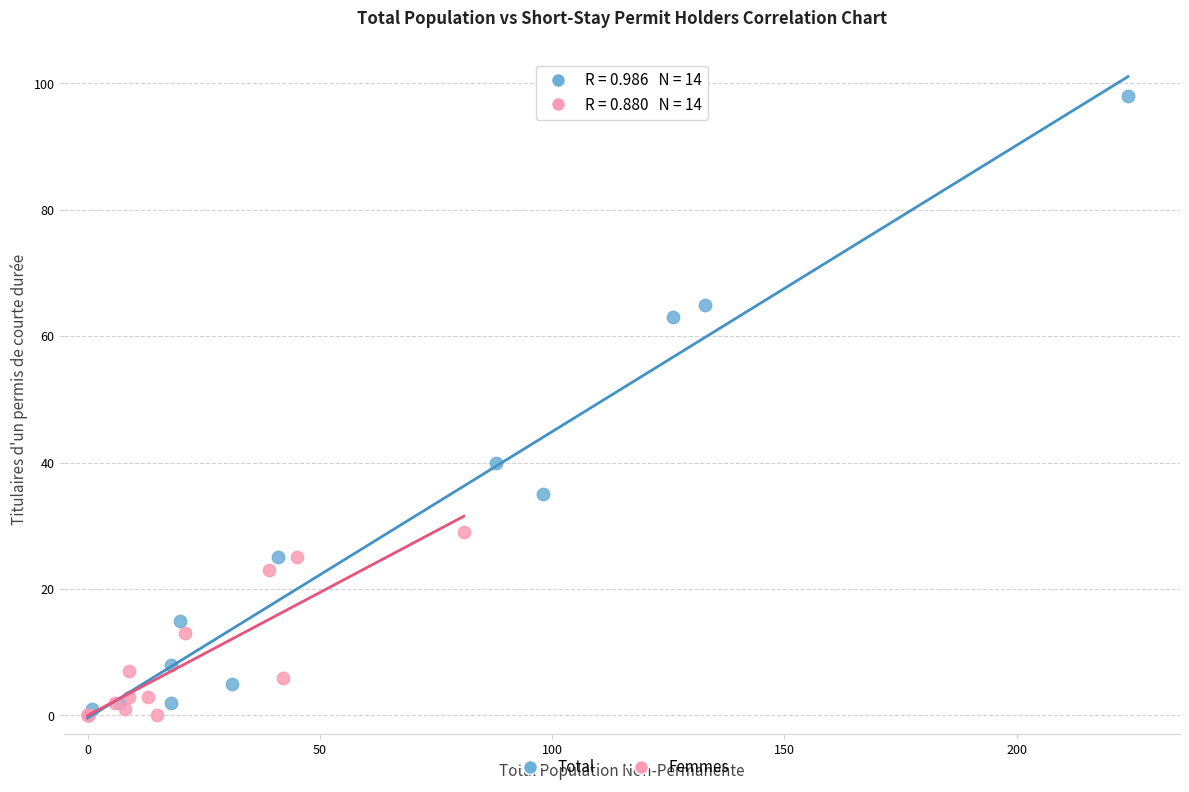

Which series reaches the maximum Y coordinate?

Total